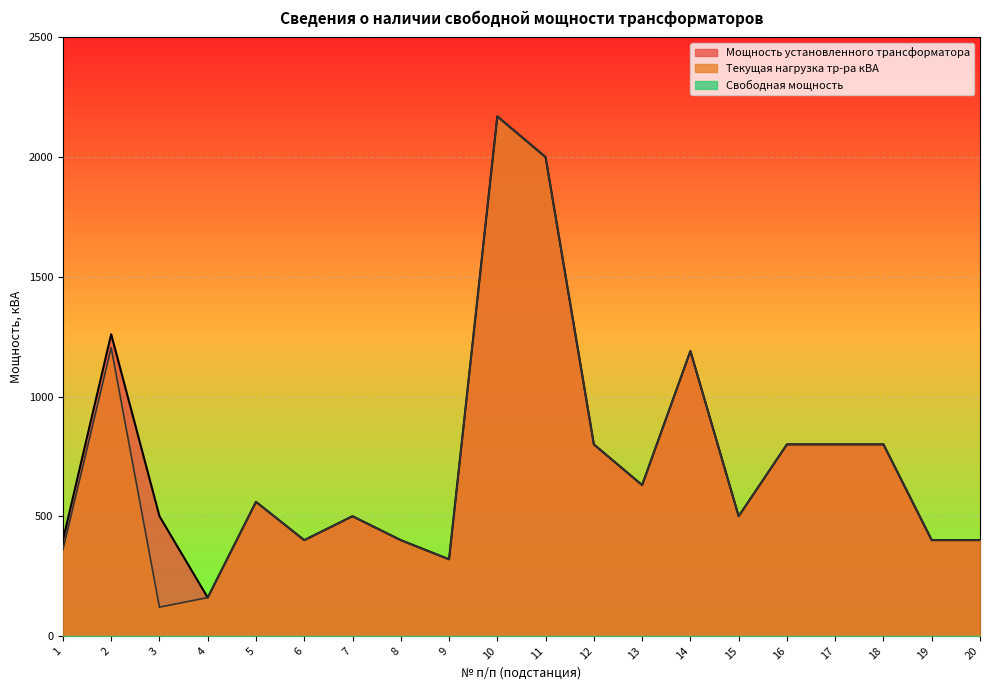

True or false: Мощность установленного трансформатора has a value of 568 at 20.

False